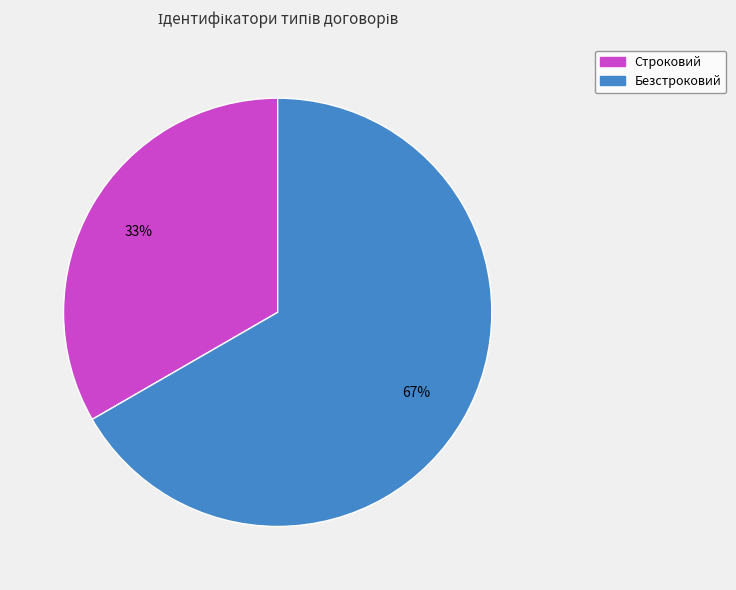

Approximately how many times larger is the value at Строковий compared to Безстроковий?

0.5